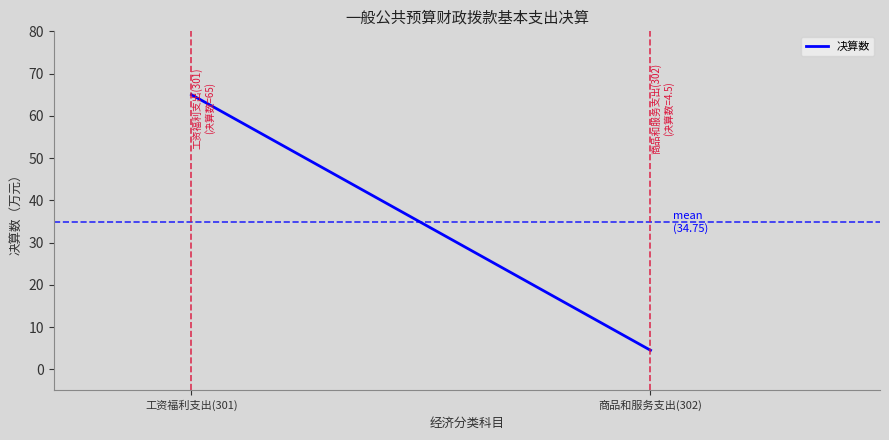

What is the sum of the values at 工资福利支出(301) and 商品和服务支出(302)?

69.5